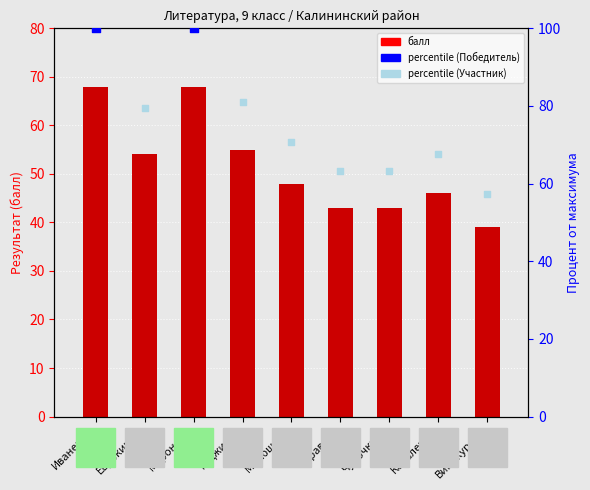

What is the change in value from Миронова to Гаджиева?

-13